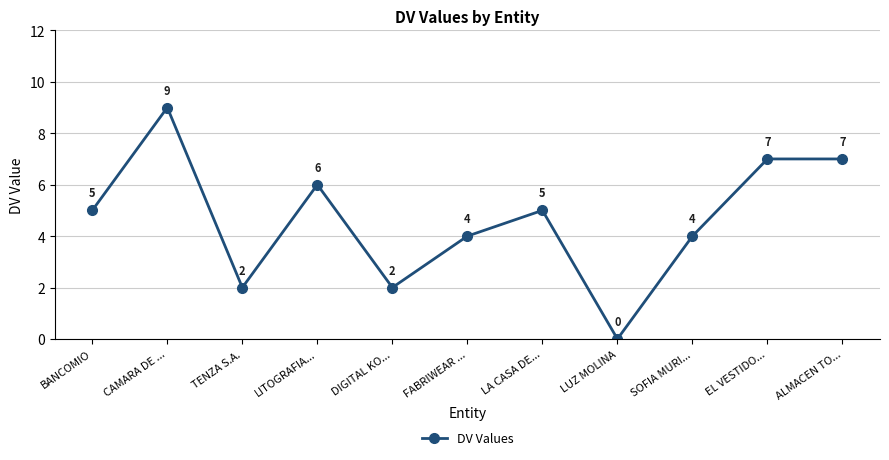

What is the label of the 7th point from the left?

LA CASA DE...